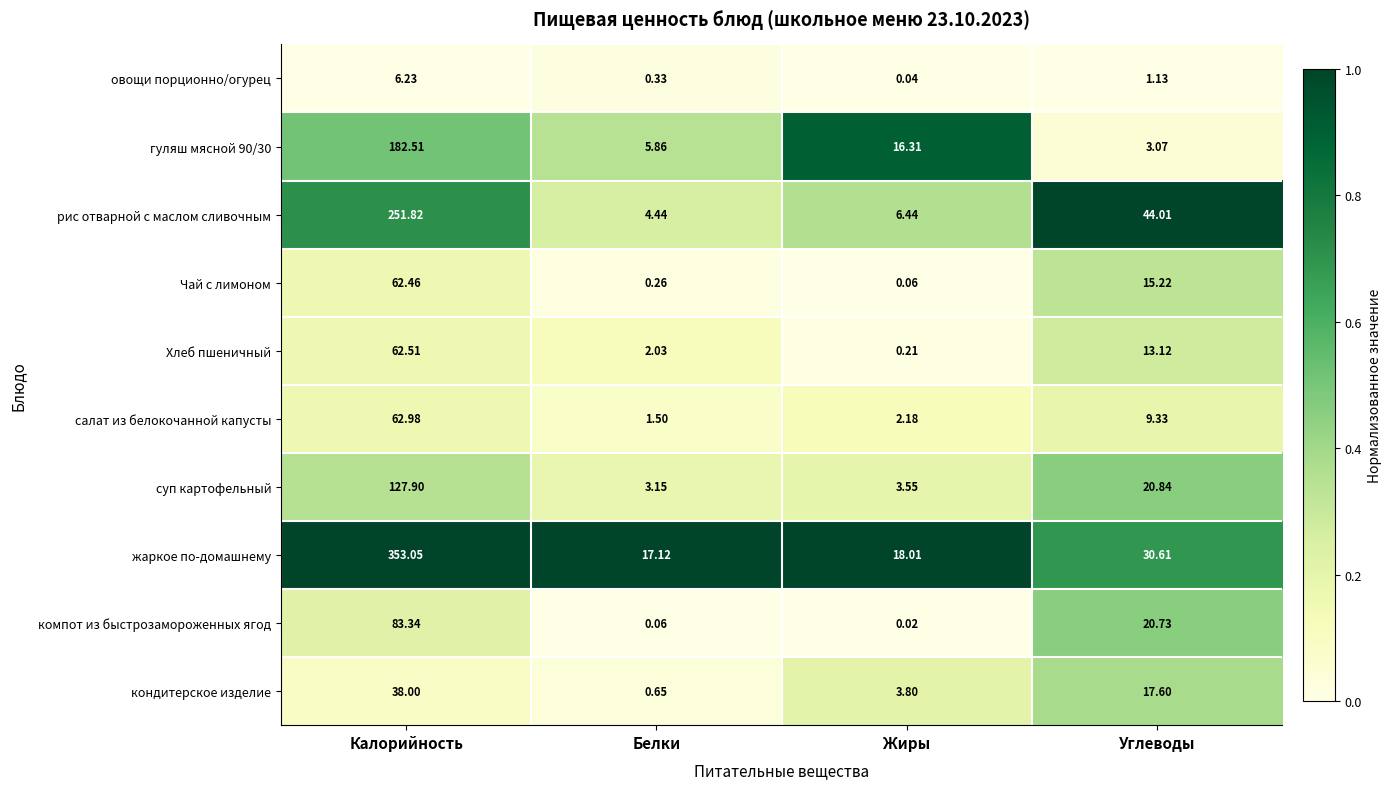

At how many categories does at least one series exceed 0?

4